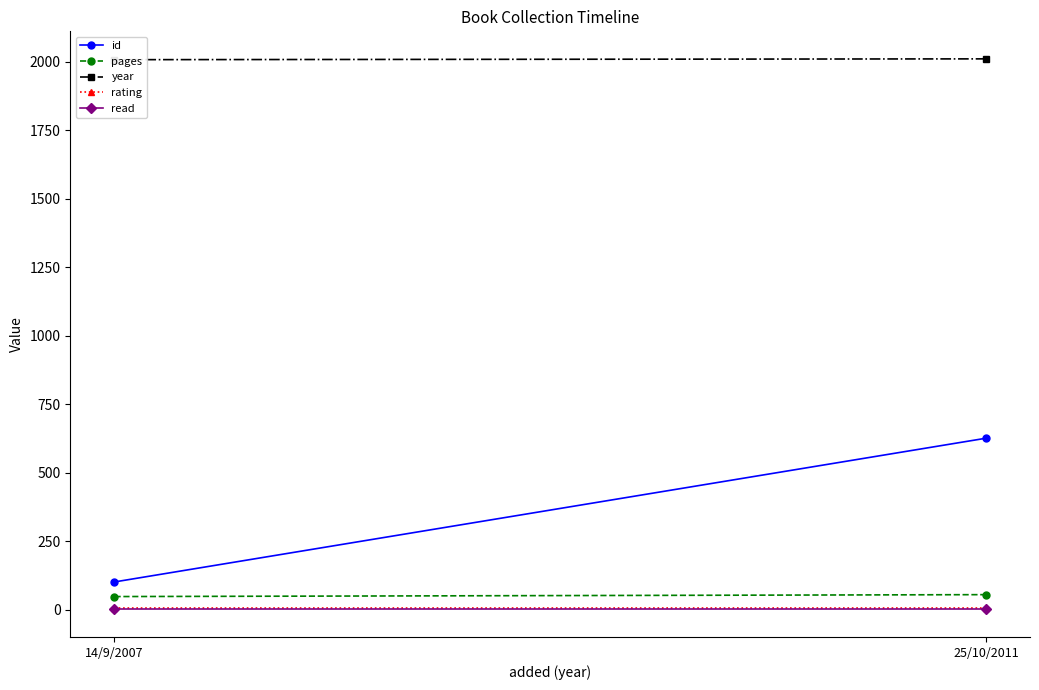

The value of rating at 25/10/2011 is 8. True or false?

False